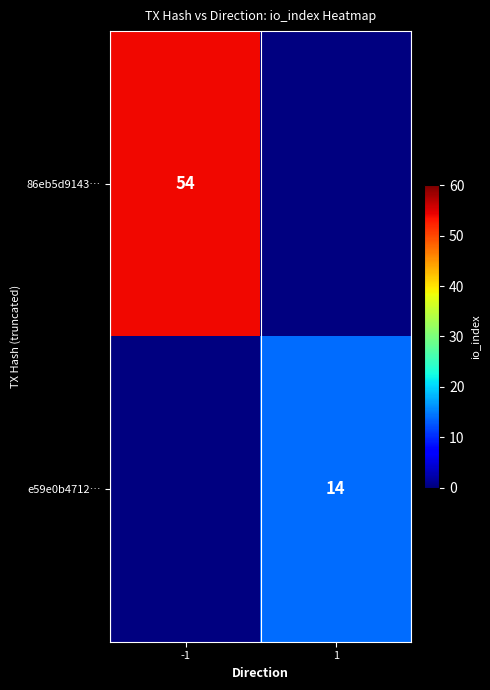

True or false: 86eb5d9143… has a value of 54 at -1.

True